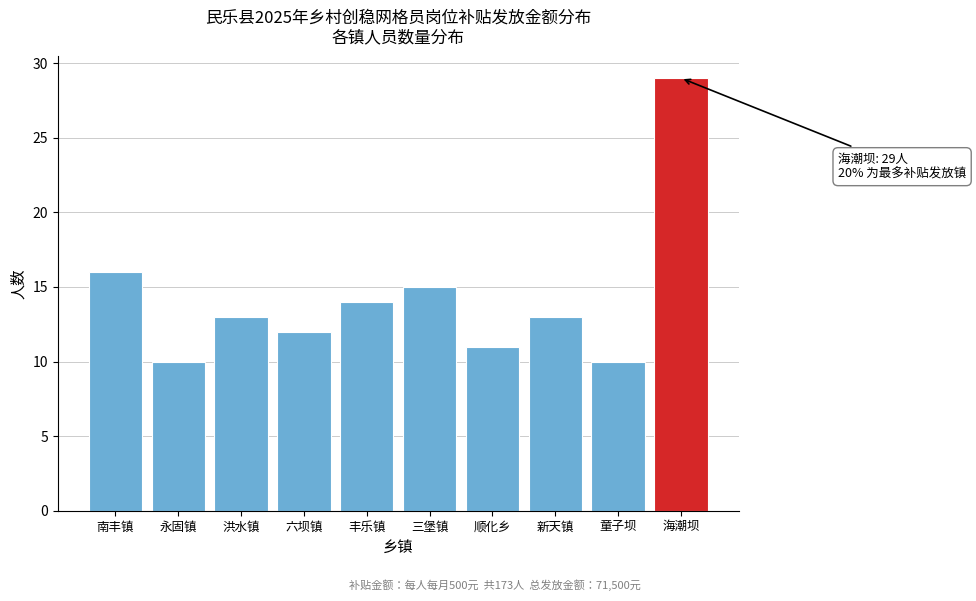

Reading left to right, list all the values displayed in this chart.

16	10	13	12	14	15	11	13	10	29